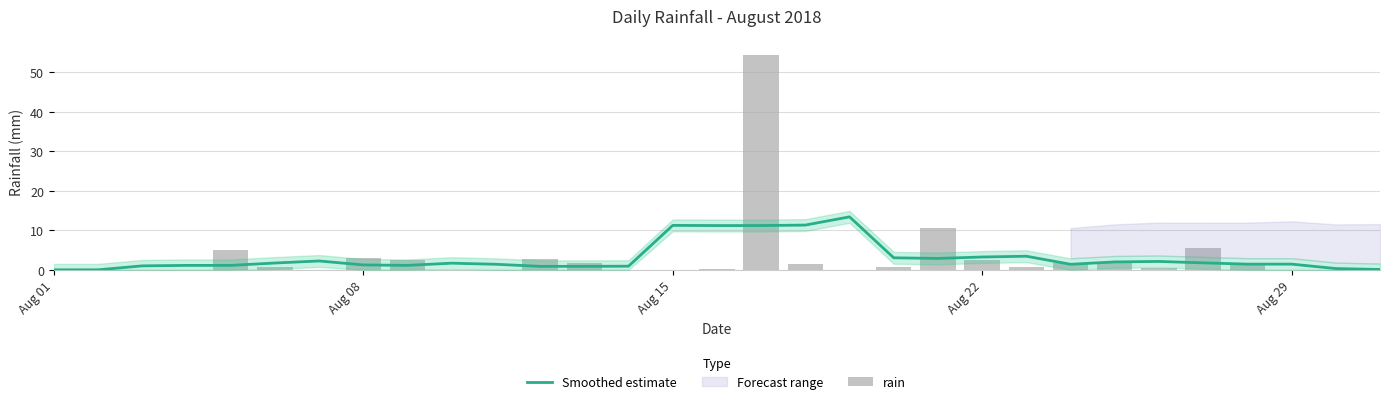

Is the value of rain at 26 greater than the value of Smoothed estimate at 25?

Yes